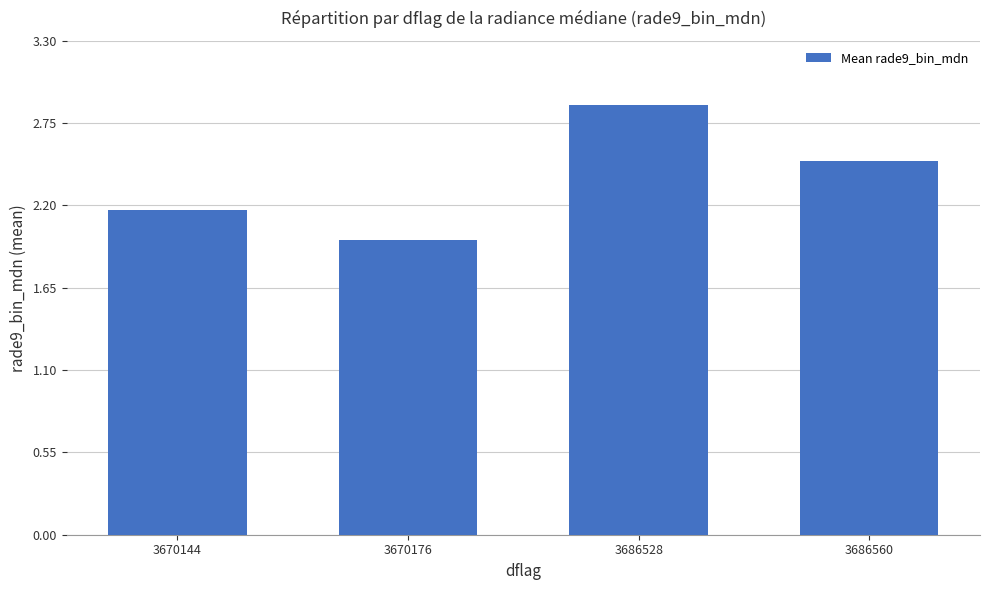

List the labels in order of value, smallest first.

3670176, 3670144, 3686560, 3686528